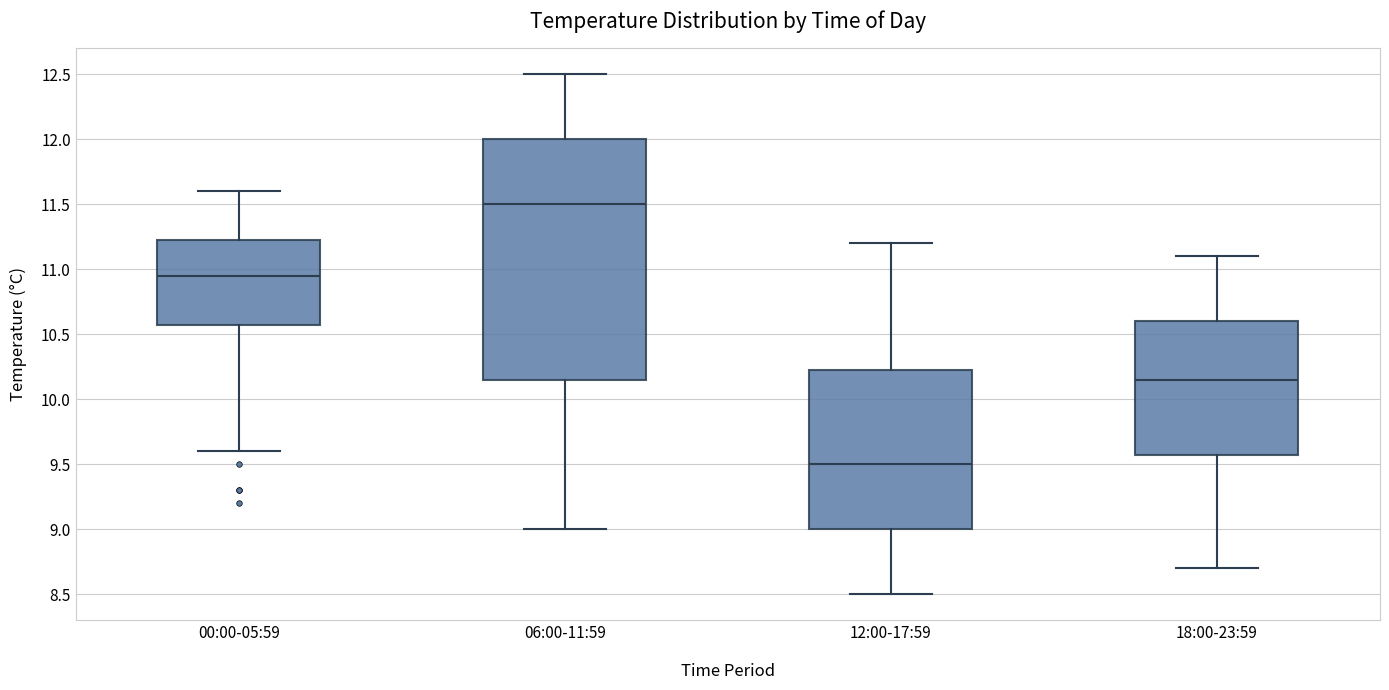

Reading left to right, read every box against the y-axis: the position of its median line, the range the box covers, and the ends of its whiskers. The values are not printed on the chart, so give them approximately, as read against the axis.

00:00-05:59: median 10.95, box 10.60 to 11.25, whiskers 9.60 to 11.60
06:00-11:59: median 11.50, box 10.15 to 12.00, whiskers 9.00 to 12.50
12:00-17:59: median 9.50, box 9.00 to 10.25, whiskers 8.50 to 11.20
18:00-23:59: median 10.15, box 9.60 to 10.60, whiskers 8.70 to 11.10